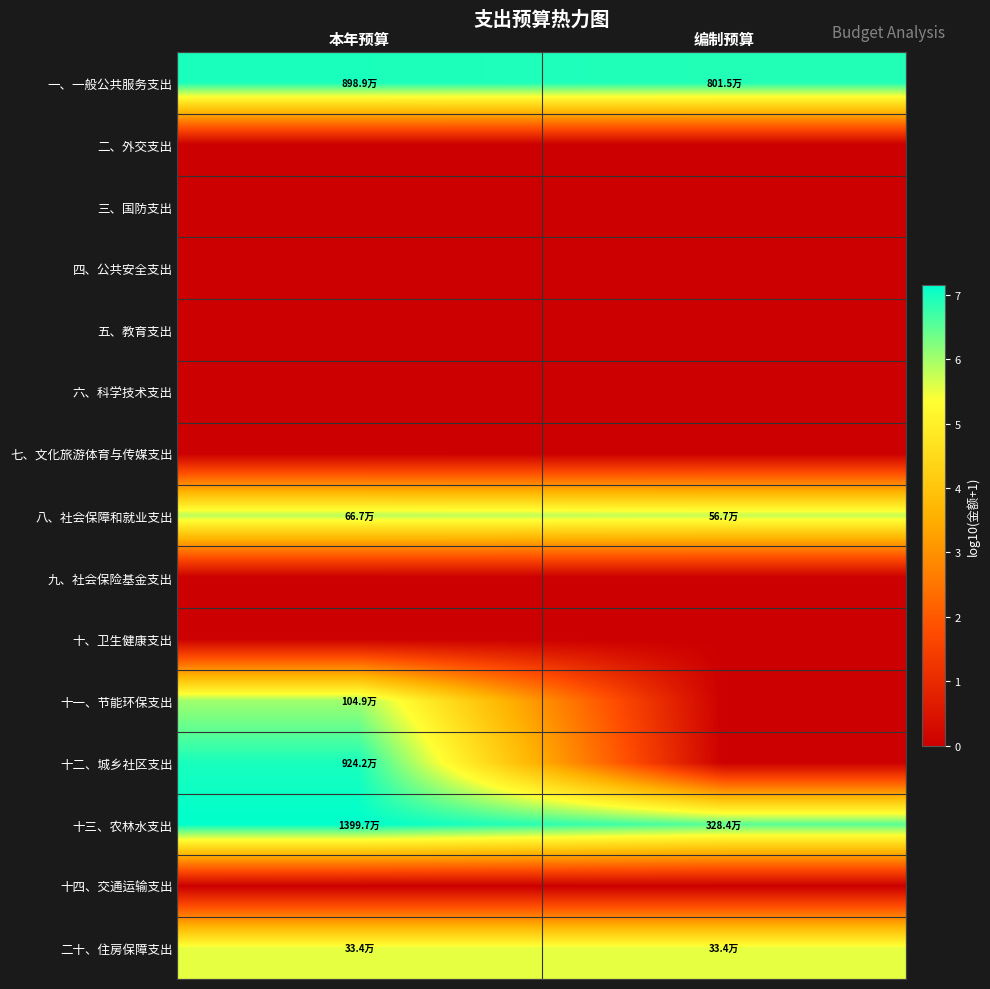

Which series has the widest spread of values?

十二、城乡社区支出